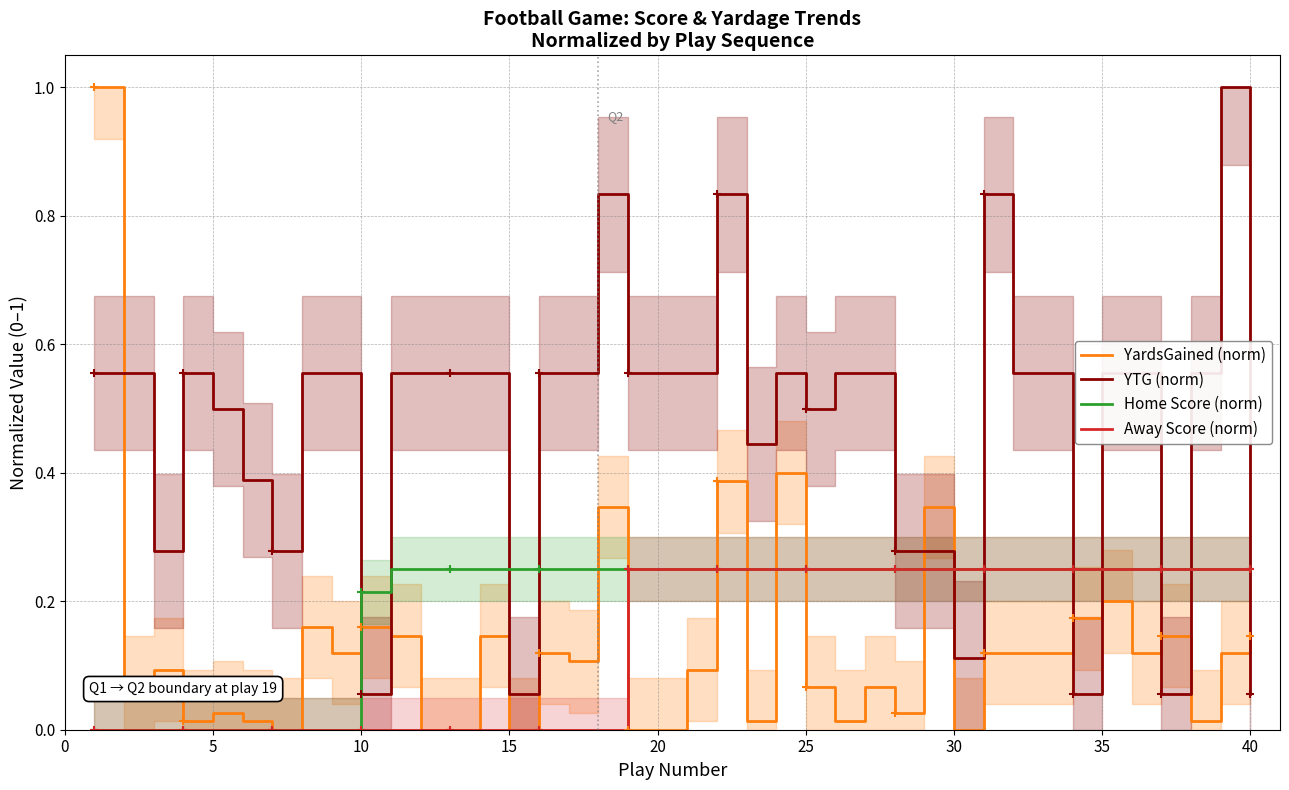

Reading left to right, extract all data points from this chart.

YardsGained (norm): 1.0	0.1	0.1	0.0	0.0	0.0	0.0	0.2	0.1	0.2	0.1	0.0	0.0	0.1	0.0	0.1	0.1	0.3	0.0	0.0	0.1	0.4	0.0	0.4	0.1	0.0	0.1	0.0	0.3	0.0	0.1	0.1	0.1	0.2	0.2	0.1	0.1	0.0	0.1	0.1
YTG (norm): 0.6	0.6	0.3	0.6	0.5	0.4	0.3	0.6	0.6	0.1	0.6	0.6	0.6	0.6	0.1	0.6	0.6	0.8	0.6	0.6	0.6	0.8	0.4	0.6	0.5	0.6	0.6	0.3	0.3	0.1	0.8	0.6	0.6	0.1	0.6	0.6	0.1	0.6	1.0	0.1
Home Score (norm): 0.0	0.0	0.0	0.0	0.0	0.0	0.0	0.0	0.0	0.2	0.2	0.2	0.2	0.2	0.2	0.2	0.2	0.2	0.2	0.2	0.2	0.2	0.2	0.2	0.2	0.2	0.2	0.2	0.2	0.2	0.2	0.2	0.2	0.2	0.2	0.2	0.2	0.2	0.2	0.2
Away Score (norm): 0.0	0.0	0.0	0.0	0.0	0.0	0.0	0.0	0.0	0.0	0.0	0.0	0.0	0.0	0.0	0.0	0.0	0.0	0.2	0.2	0.2	0.2	0.2	0.2	0.2	0.2	0.2	0.2	0.2	0.2	0.2	0.2	0.2	0.2	0.2	0.2	0.2	0.2	0.2	0.2